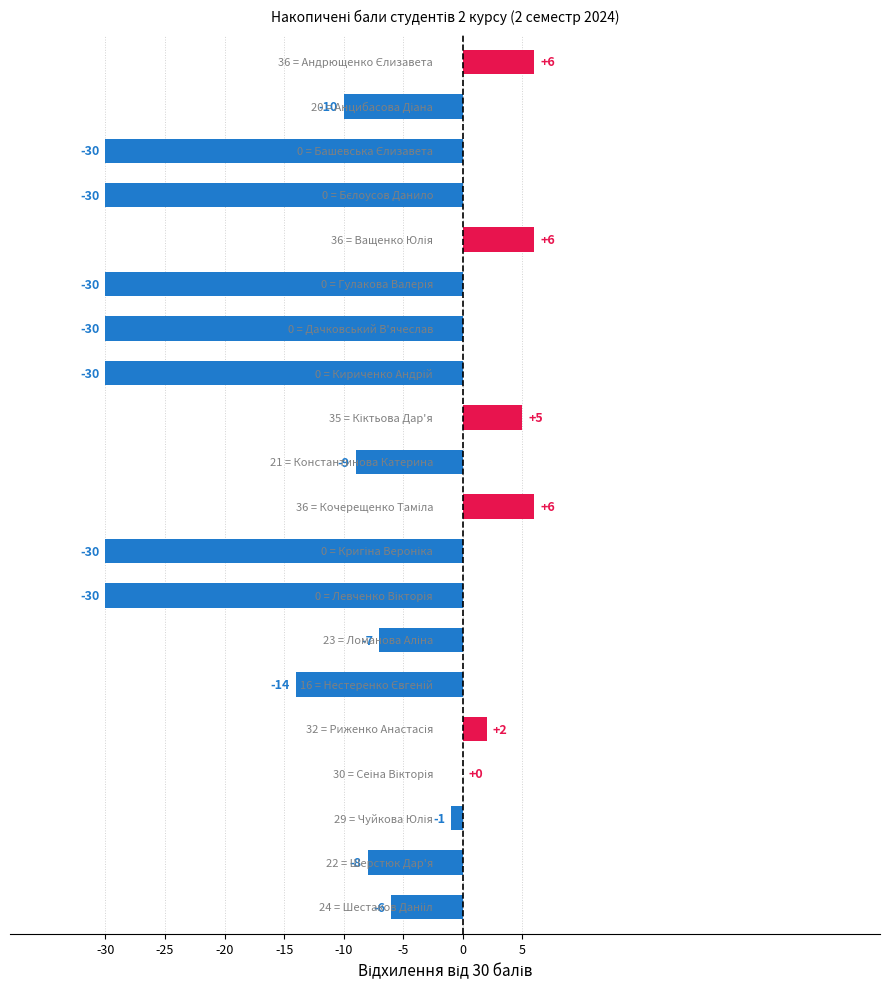

What is the sum of all values?

-240